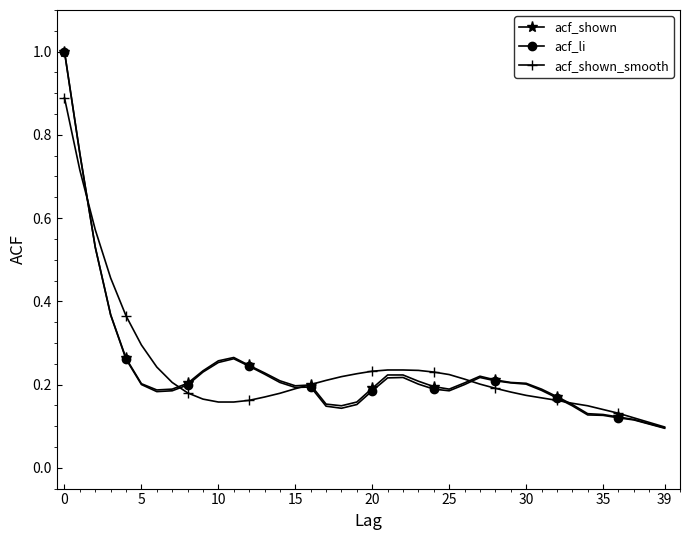

Count the acf_li values in the range 0 to 1.

40